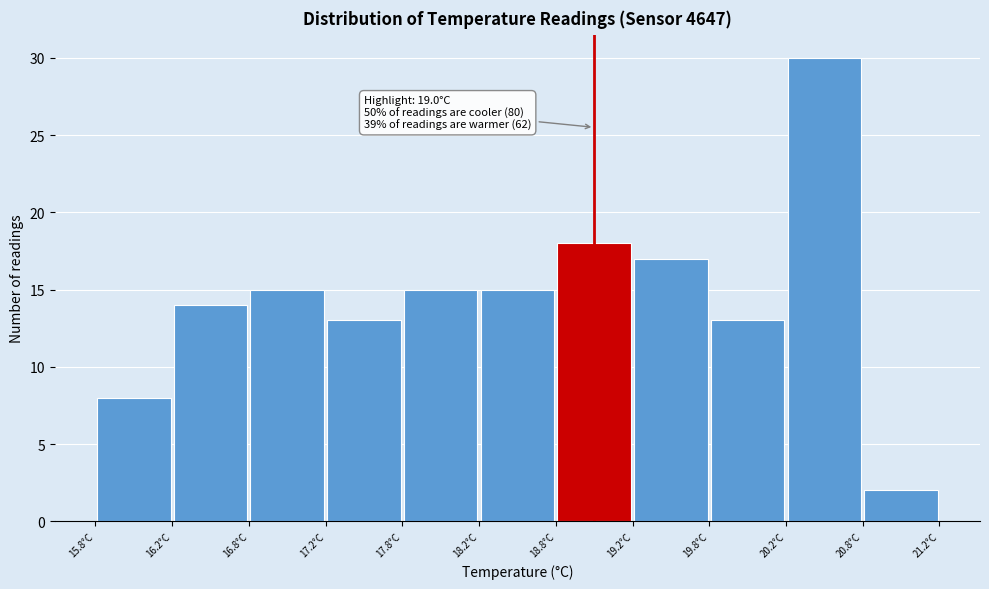

Which range on the x-axis has the tallest bar?

20.25 to 20.75